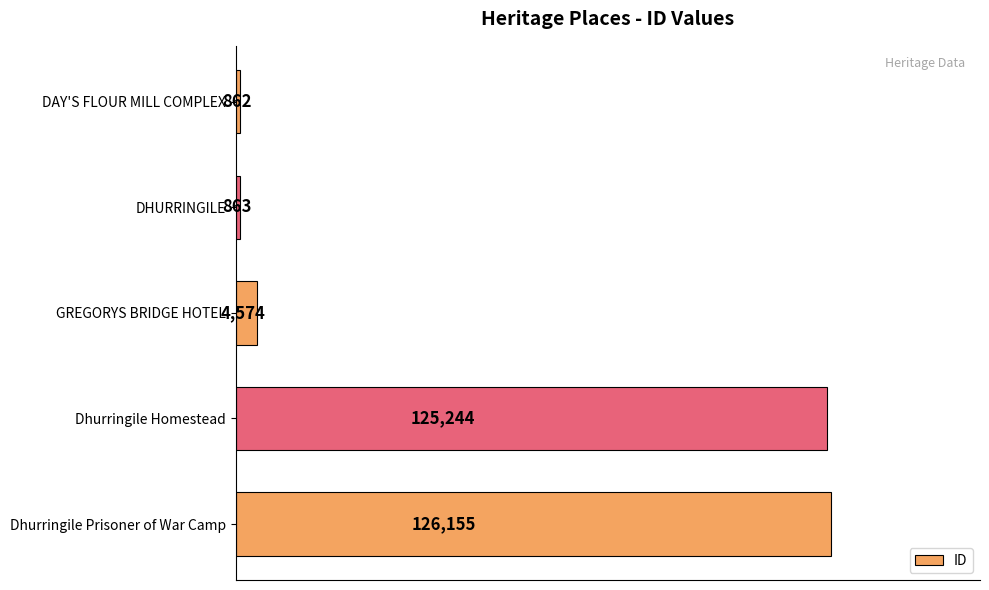

Reading top to bottom, list all the values displayed in this chart.

862	863	4574	125244	126155